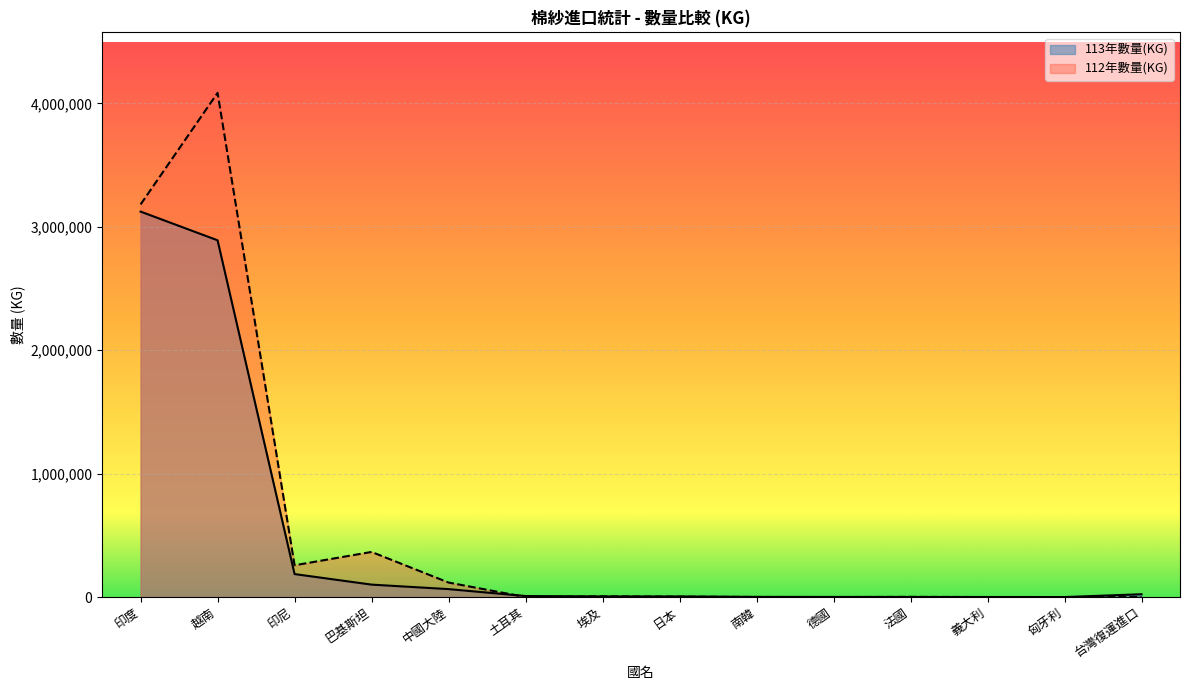

What is the average value of the 112年數量(KG) series?

572597